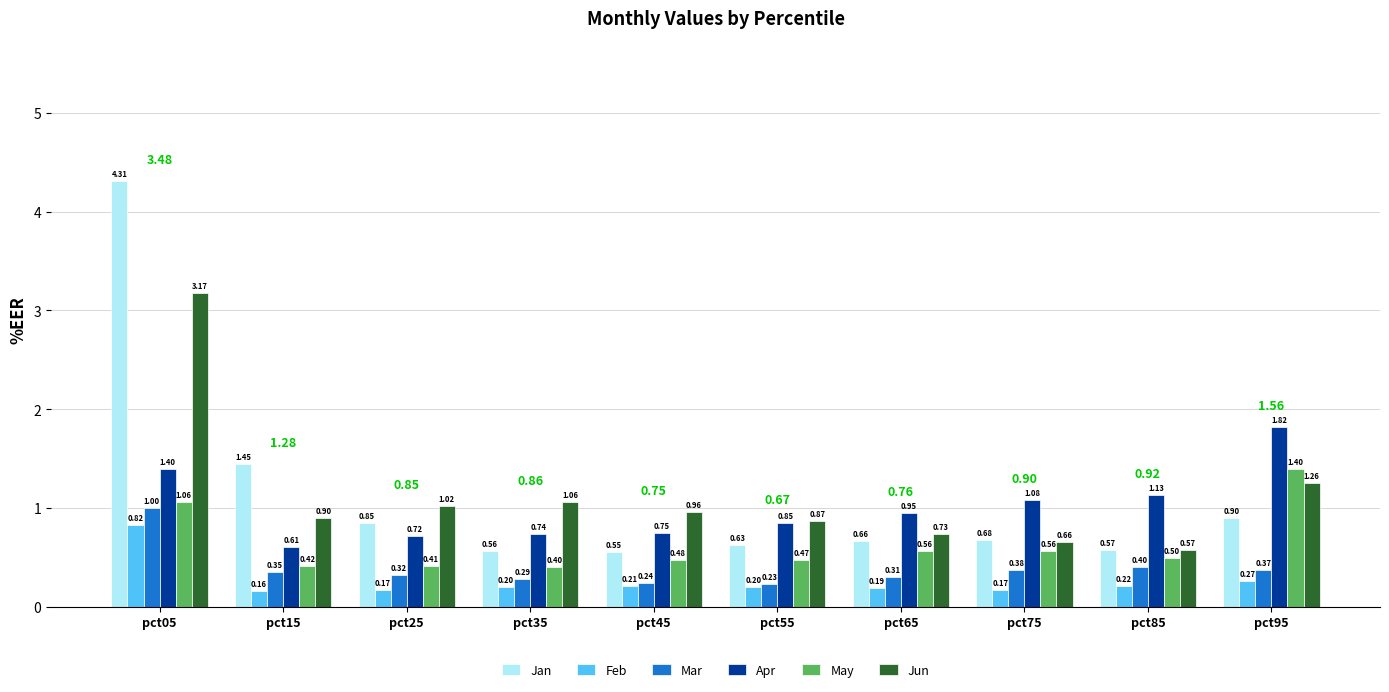

Which series has the largest total across all categories?

Jun